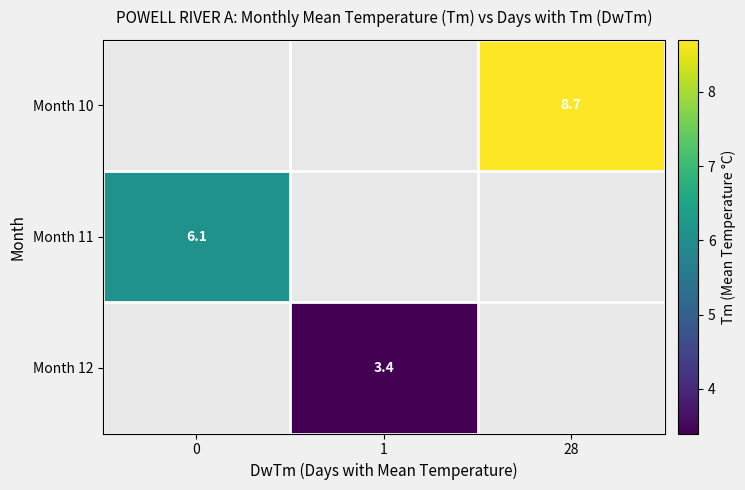

Which series has the widest spread of values?

row_1